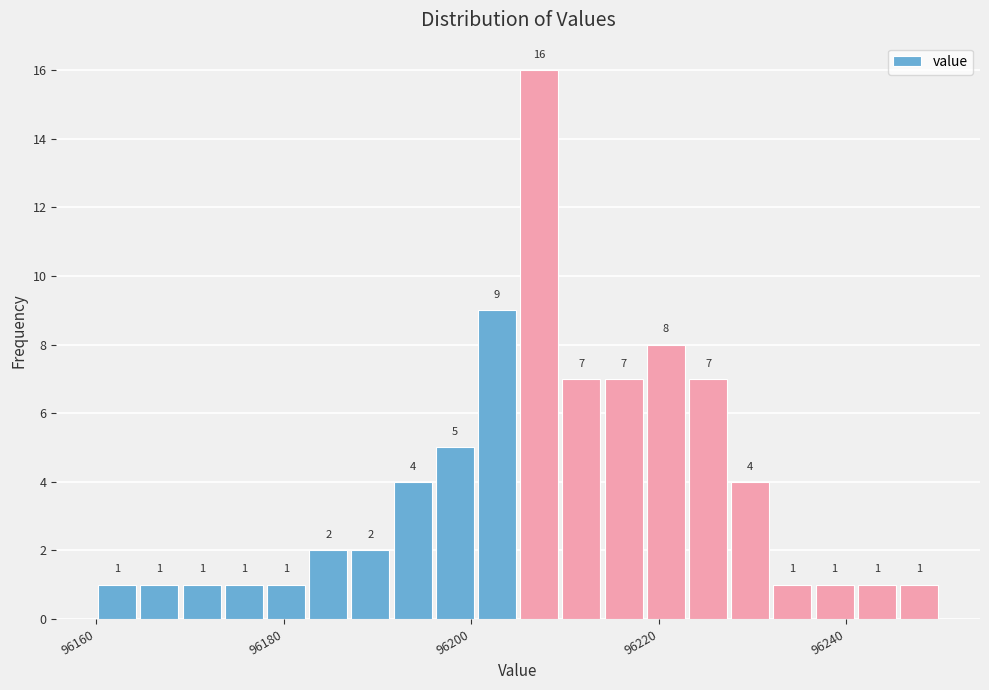

Read against the x-axis, roughly where is the centre of the tallest bar?

96208